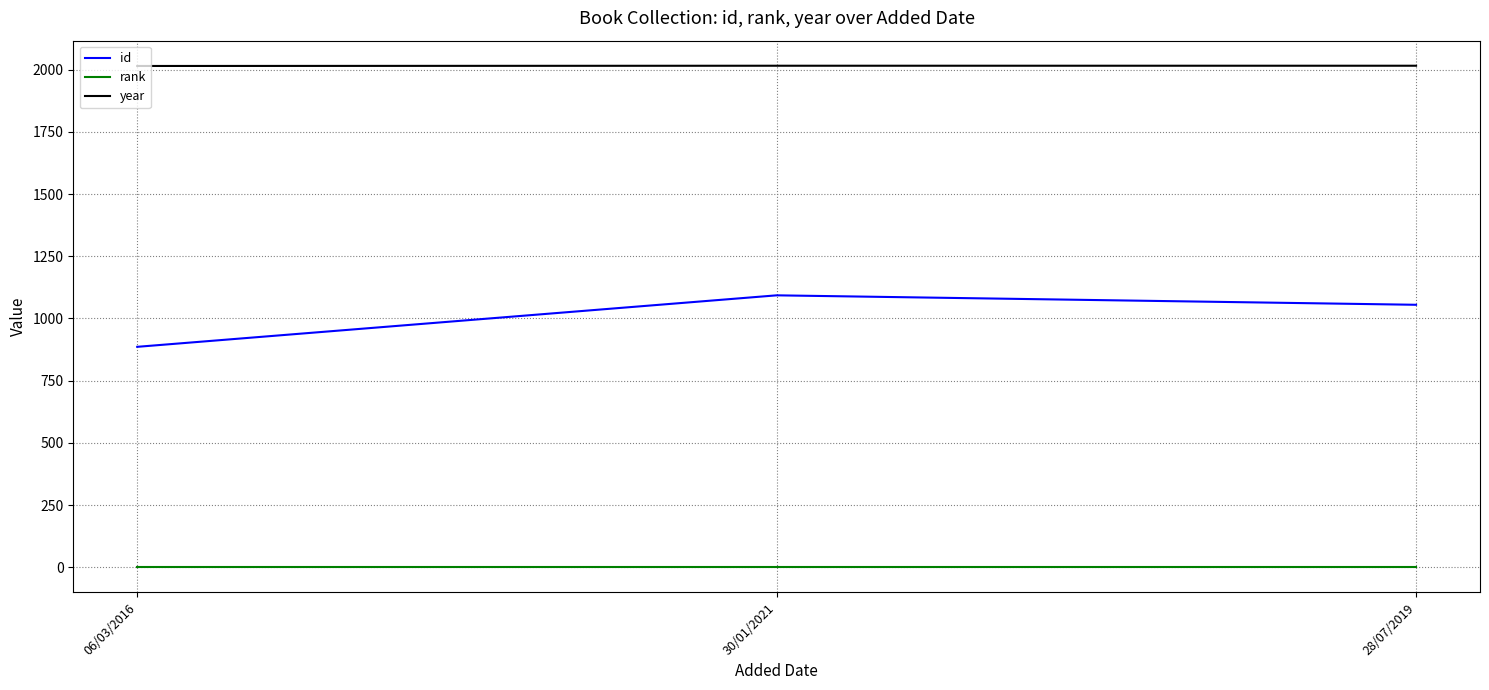

Is it true that rank equals 1 at 28/07/2019?

True